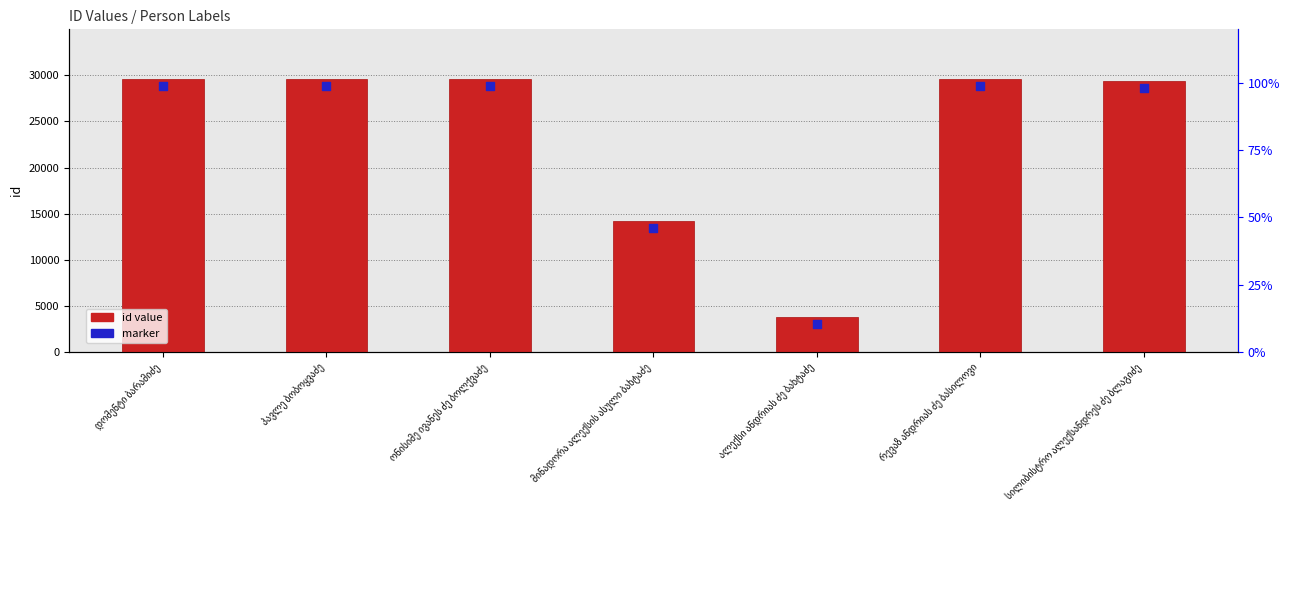

Which series has the largest total across all categories?

id value